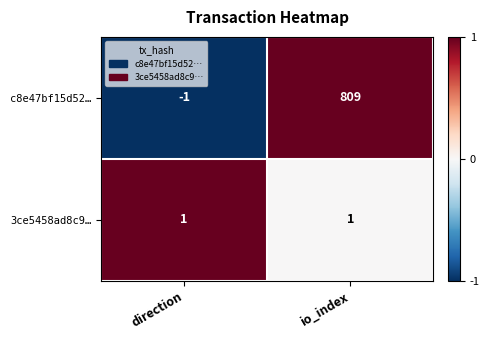

True or false: c8e47bf15d52… has a value of -1 at direction.

True